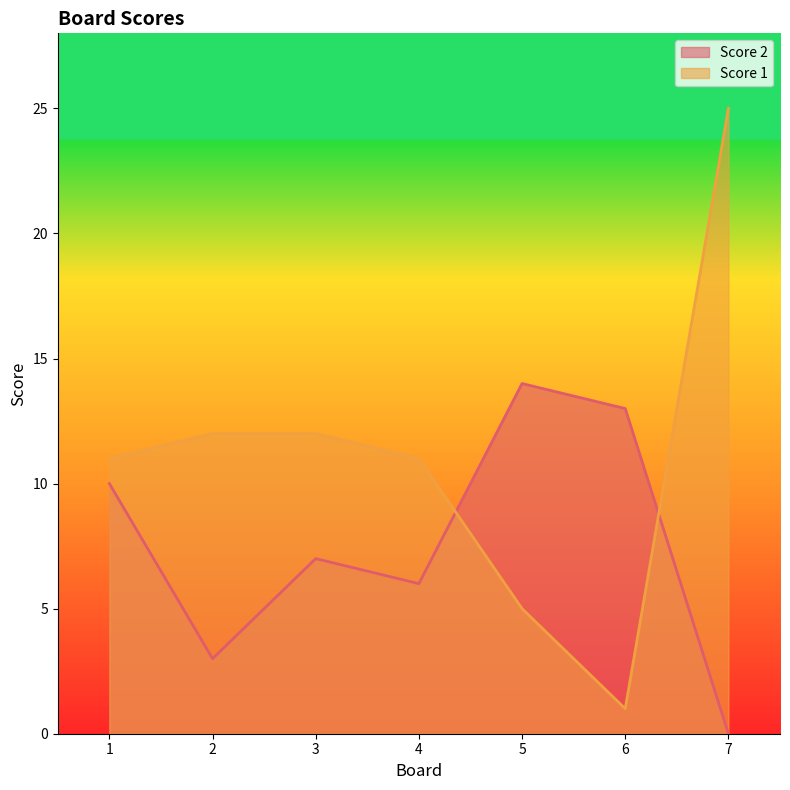

The value of Score 2 at 6 is 18. True or false?

False